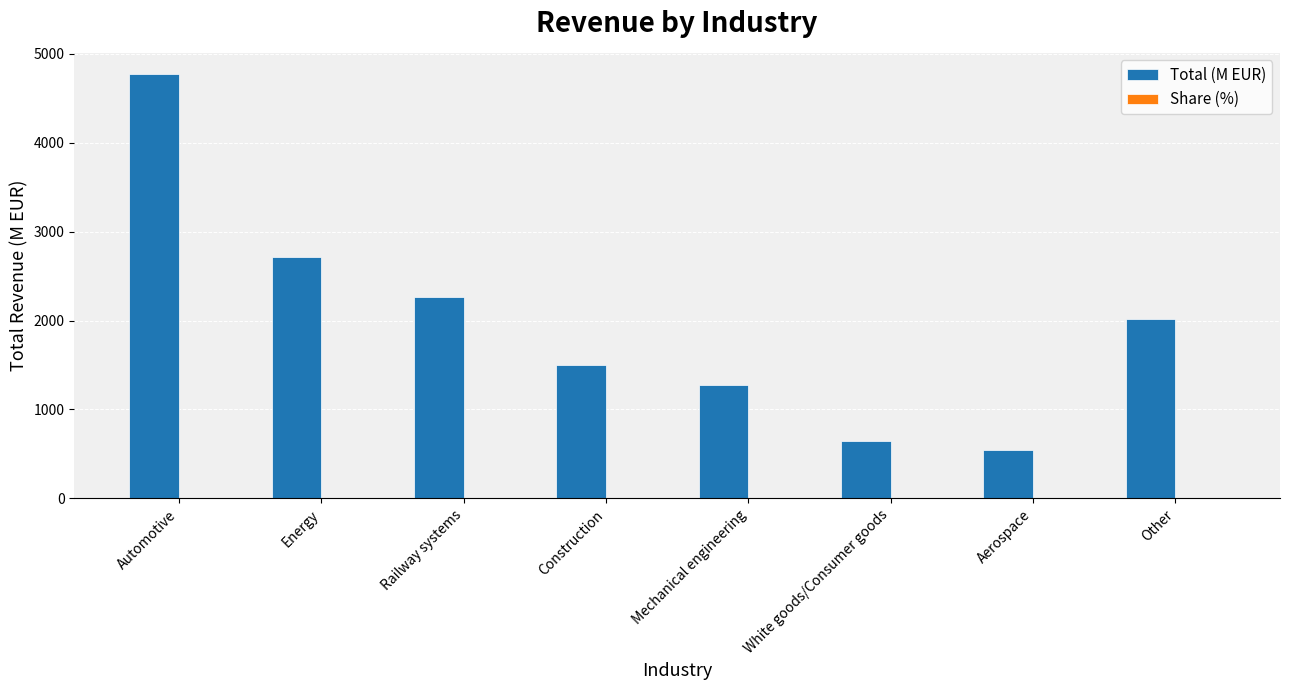

How many values in the Total (M EUR) series exceed 2014?

4